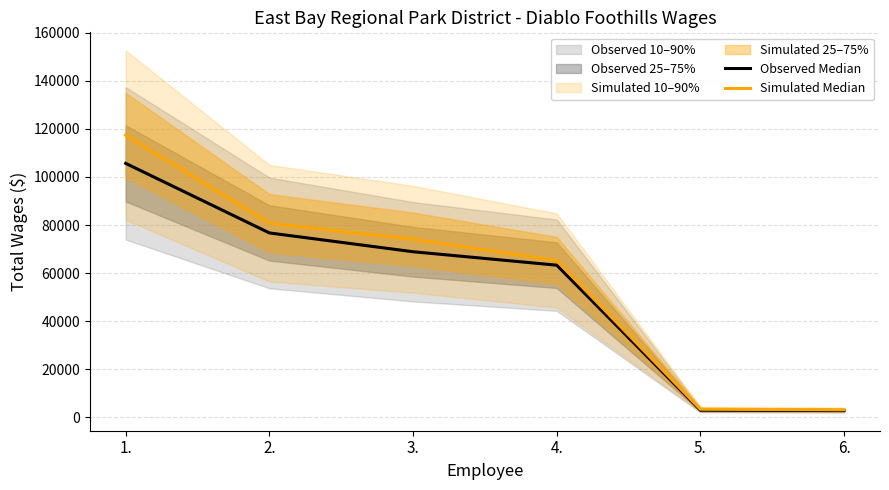

What is the lowest value of the Observed Median series?

2850.3